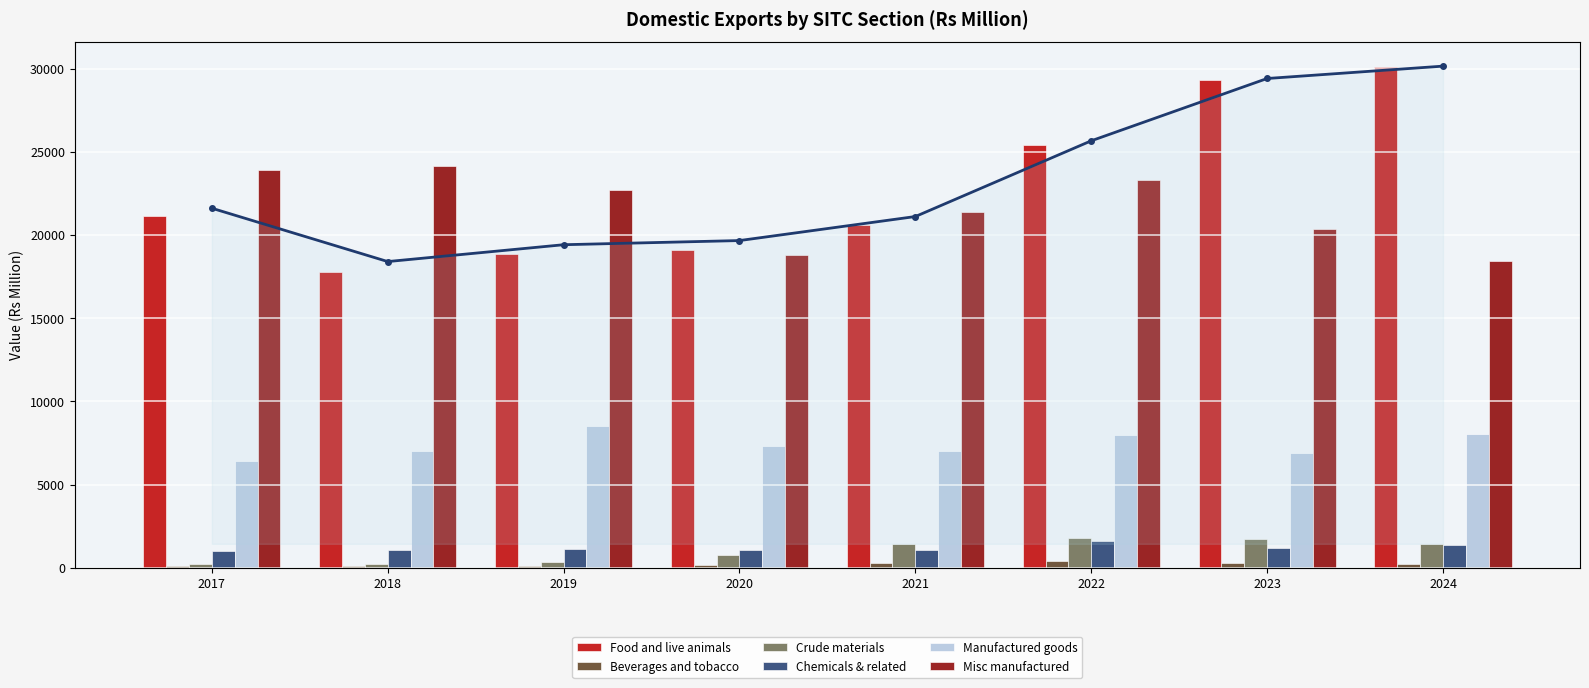

Which category has the highest value in the Chemicals & related series?

2022